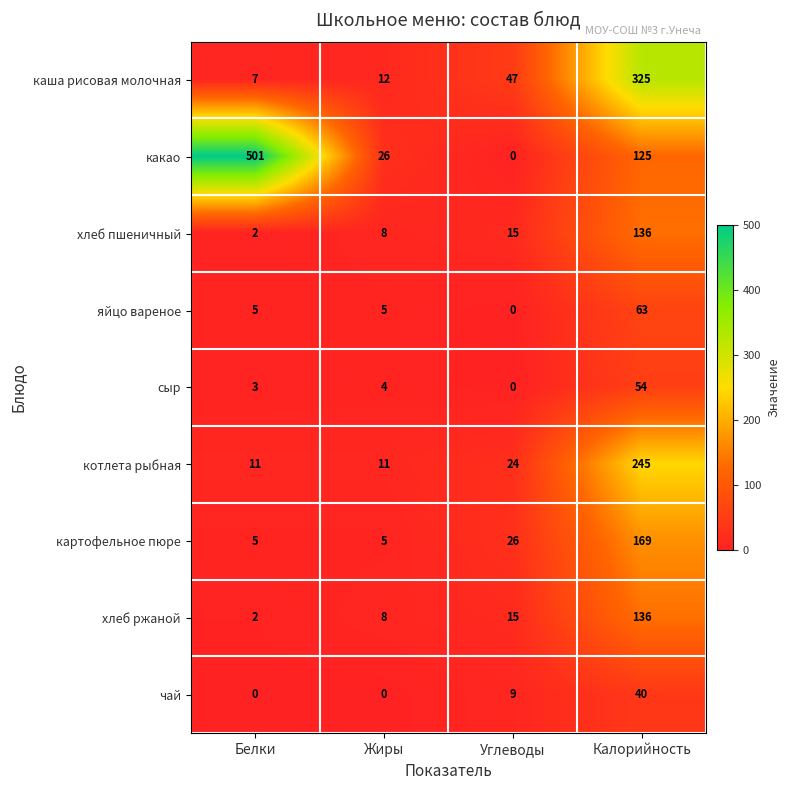

The value of какао at Калорийность is 176. True or false?

False